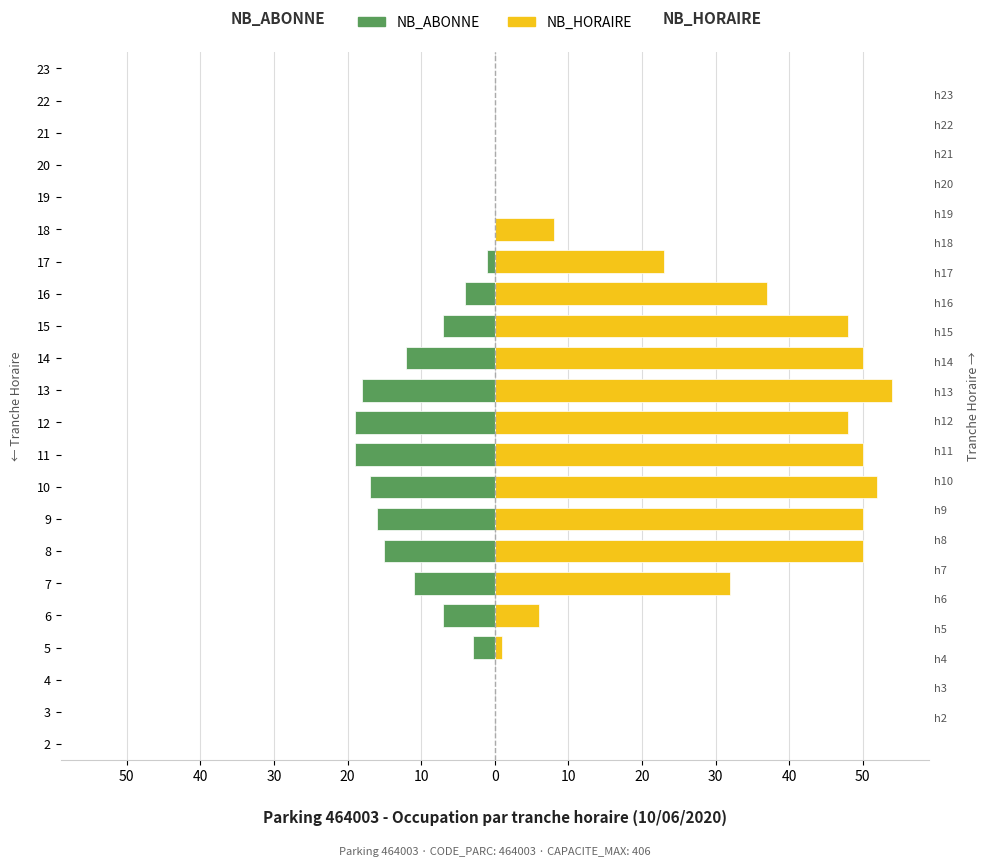

Which has a higher value, 5 or 7?

5